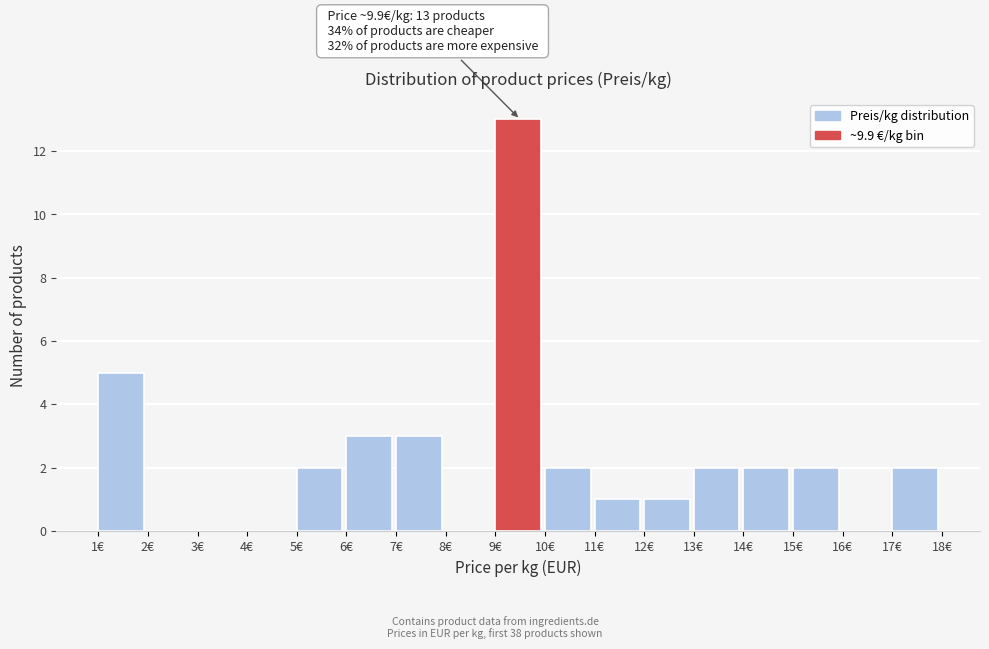

Over which range of the x-axis is the bar tallest?

9 to 10